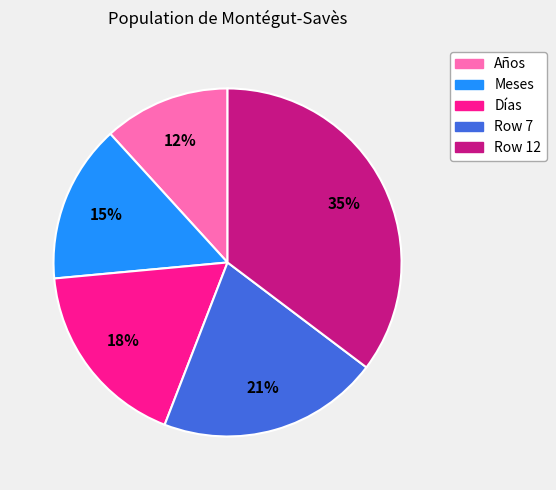

Is there a majority slice in this chart?

No